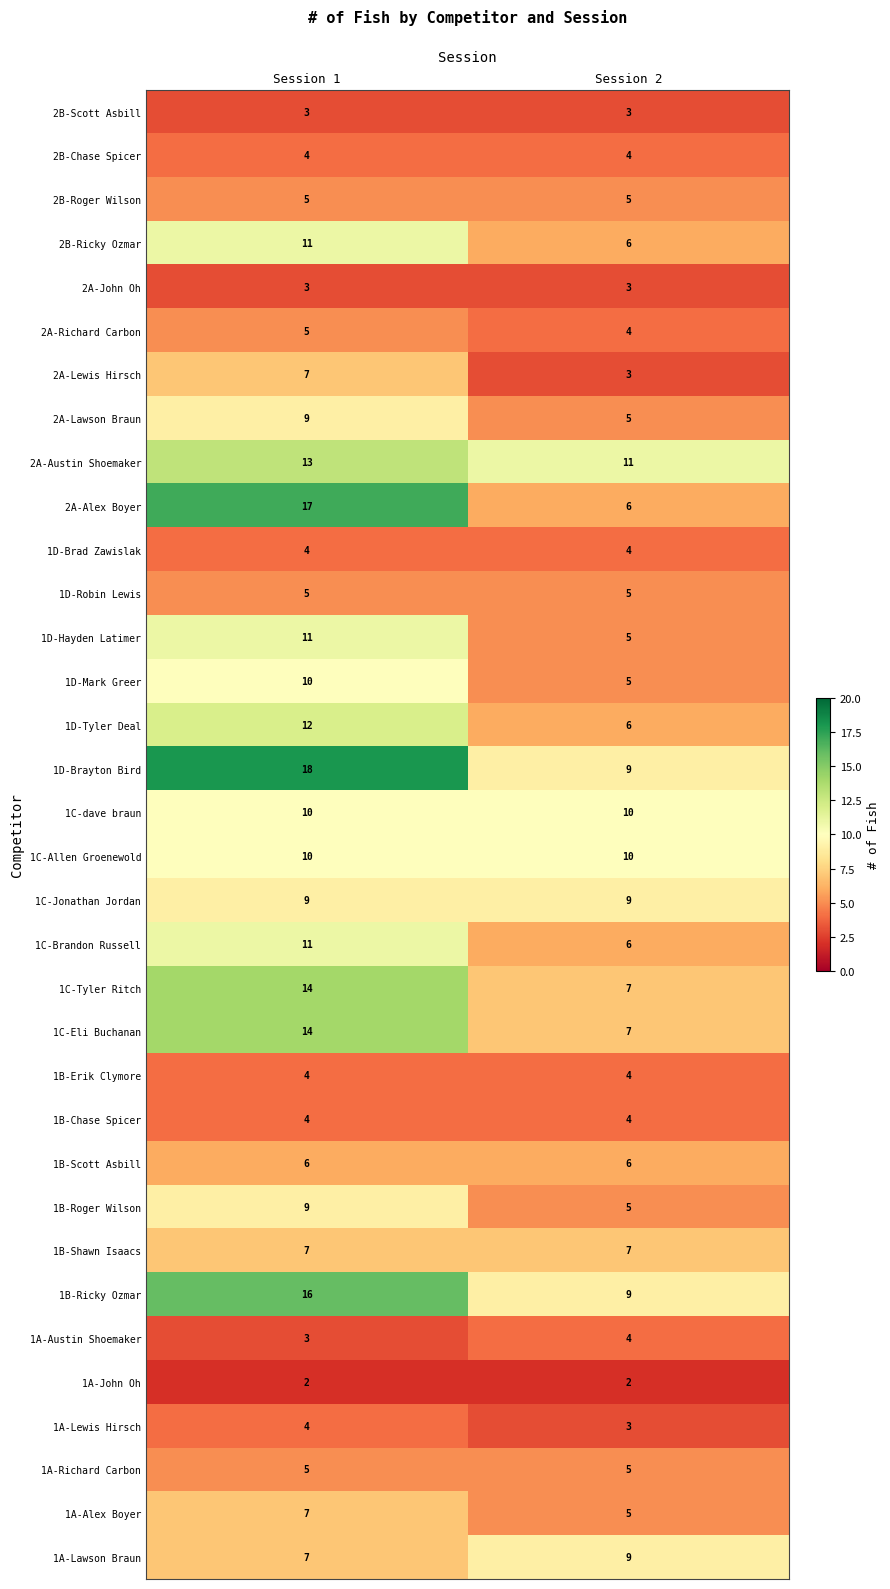

At Session 1, list the series in order from smallest to largest.

1A-John Oh, 1A-Austin Shoemaker, 2A-John Oh, 2B-Scott Asbill, 1A-Lewis Hirsch, 1B-Chase Spicer, 1B-Erik Clymore, 1D-Brad Zawislak, 2B-Chase Spicer, 1A-Richard Carbon, 1D-Robin Lewis, 2A-Richard Carbon, 2B-Roger Wilson, 1B-Scott Asbill, 1A-Lawson Braun, 1A-Alex Boyer, 1B-Shawn Isaacs, 2A-Lewis Hirsch, 1B-Roger Wilson, 1C-Jonathan Jordan, 2A-Lawson Braun, 1C-Allen Groenewold, 1C-dave braun, 1D-Mark Greer, 1C-Brandon Russell, 1D-Hayden Latimer, 2B-Ricky Ozmar, 1D-Tyler Deal, 2A-Austin Shoemaker, 1C-Eli Buchanan, 1C-Tyler Ritch, 1B-Ricky Ozmar, 2A-Alex Boyer, 1D-Brayton Bird